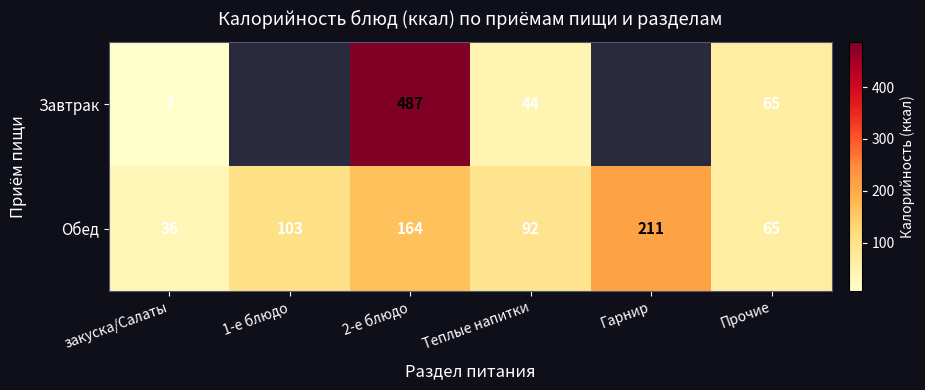

At which category is the sum across all series the highest?

2-е блюдо